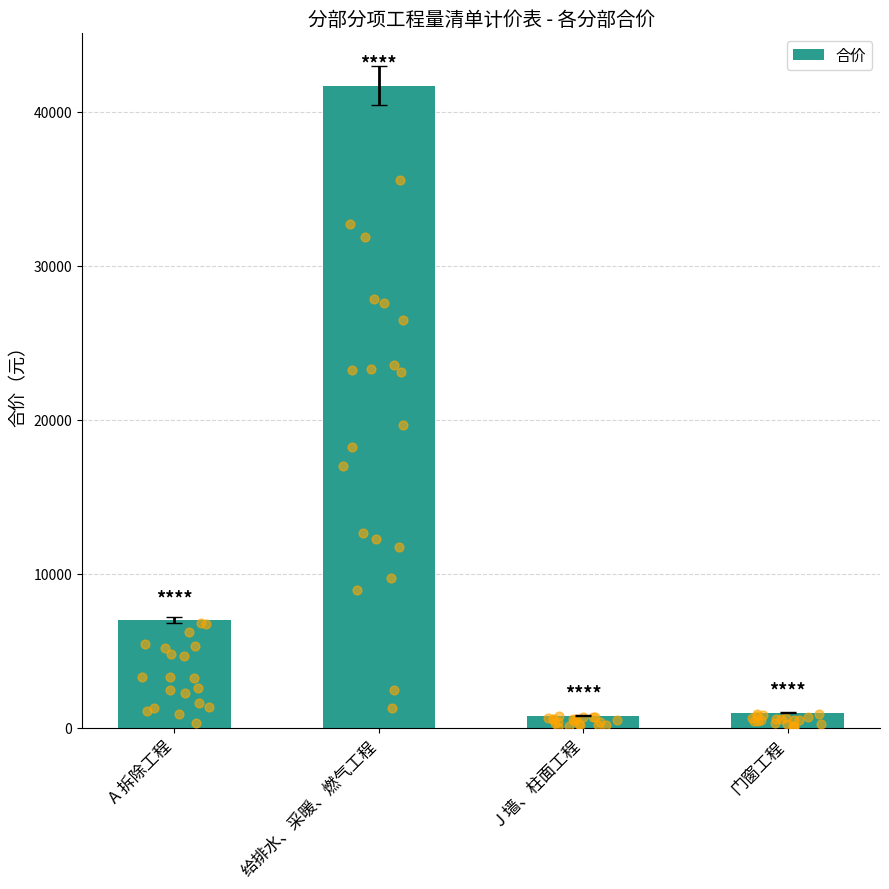

Between 门窗工程 and 给排水、采暖、燃气工程, which is larger?

给排水、采暖、燃气工程